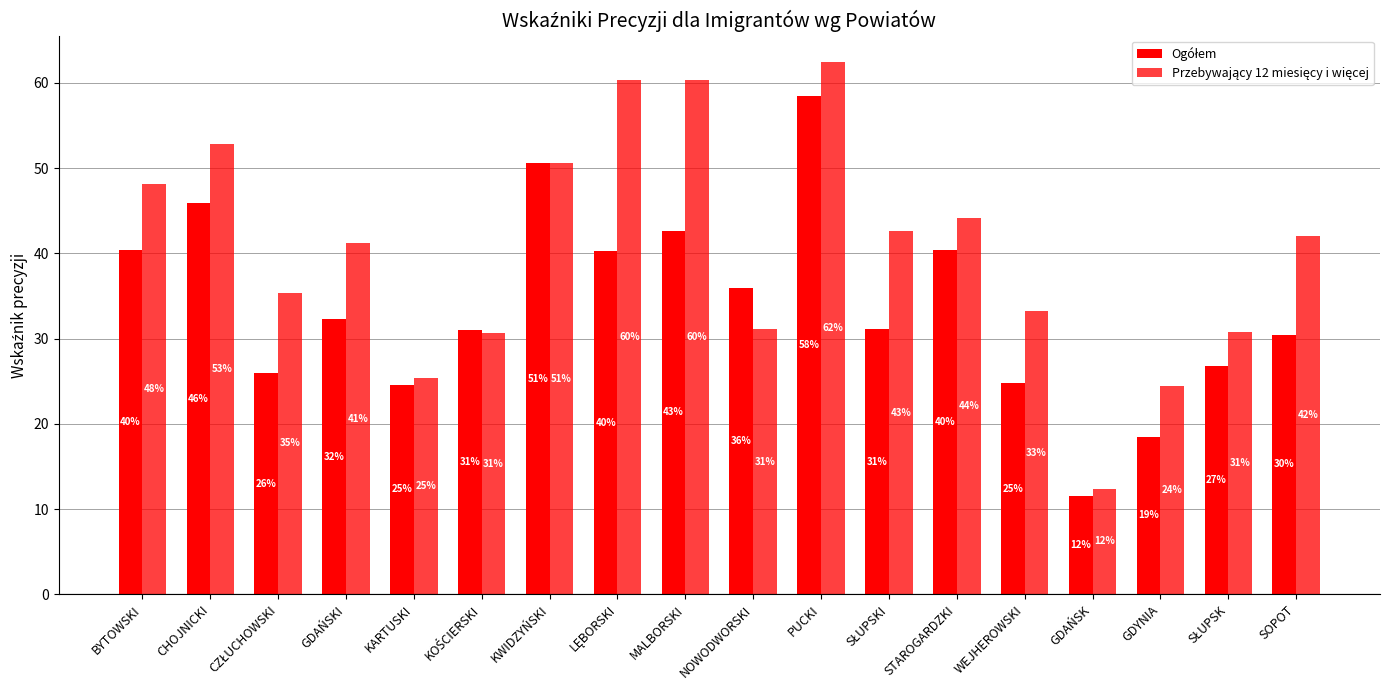

Rank the categories by Ogółem value from highest to lowest.

PUCKI, KWIDZYŃSKI, CHOJNICKI, MALBORSKI, BYTOWSKI, STAROGARDZKI, LĘBORSKI, NOWODWORSKI, GDAŃSKI, SŁUPSKI, KOŚCIERSKI, SOPOT, SŁUPSK, CZŁUCHOWSKI, WEJHEROWSKI, KARTUSKI, GDYNIA, GDAŃSK